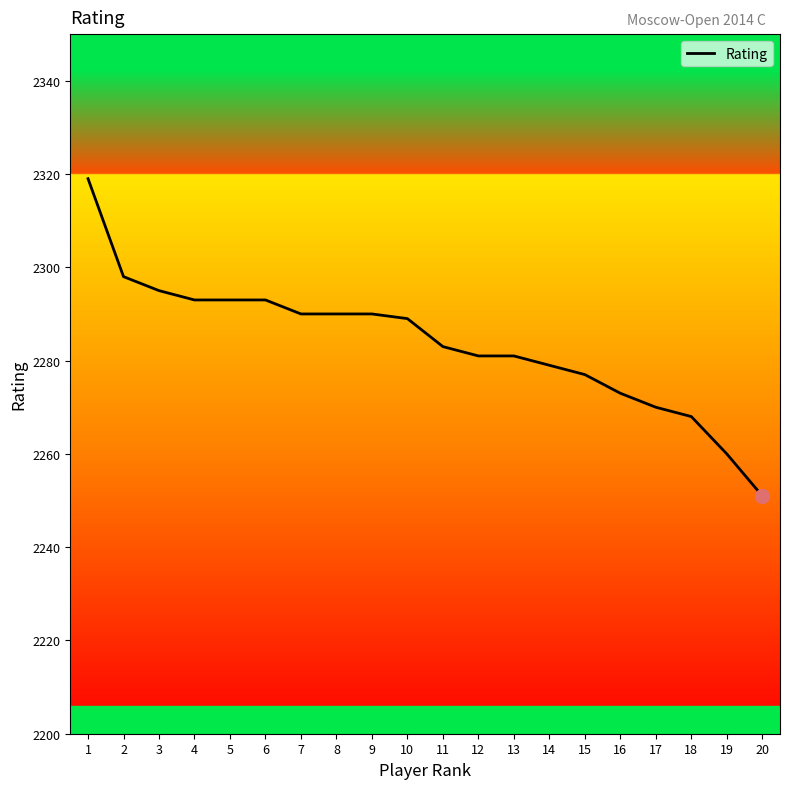

Reading left to right, list all the values displayed in this chart.

1=2319	2=2298	3=2295	4=2293	5=2293	6=2293	7=2290	8=2290	9=2290	10=2289	11=2283	12=2281	13=2281	14=2279	15=2277	16=2273	17=2270	18=2268	19=2260	20=2251